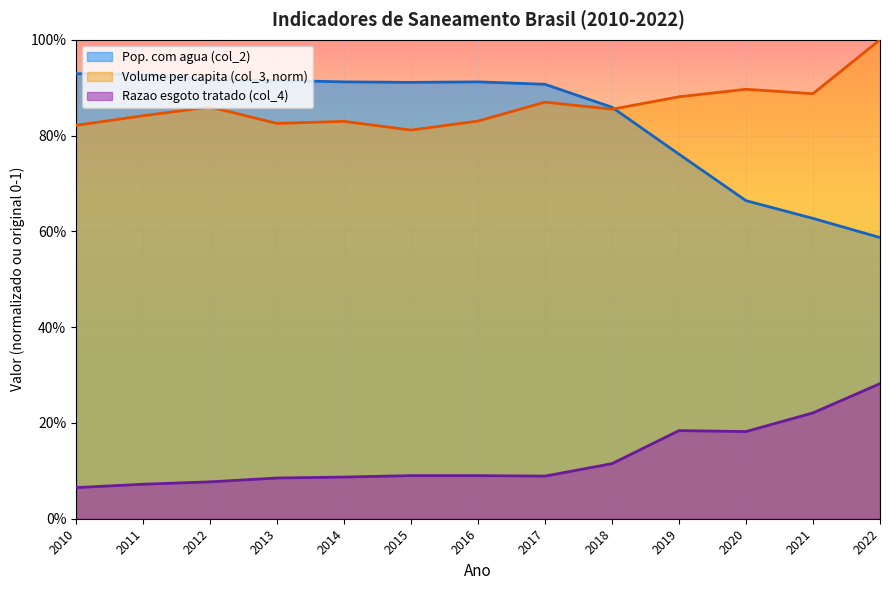

True or false: Razao esgoto tratado (col_4) and Pop. com agua (col_2) cross at least once.

False